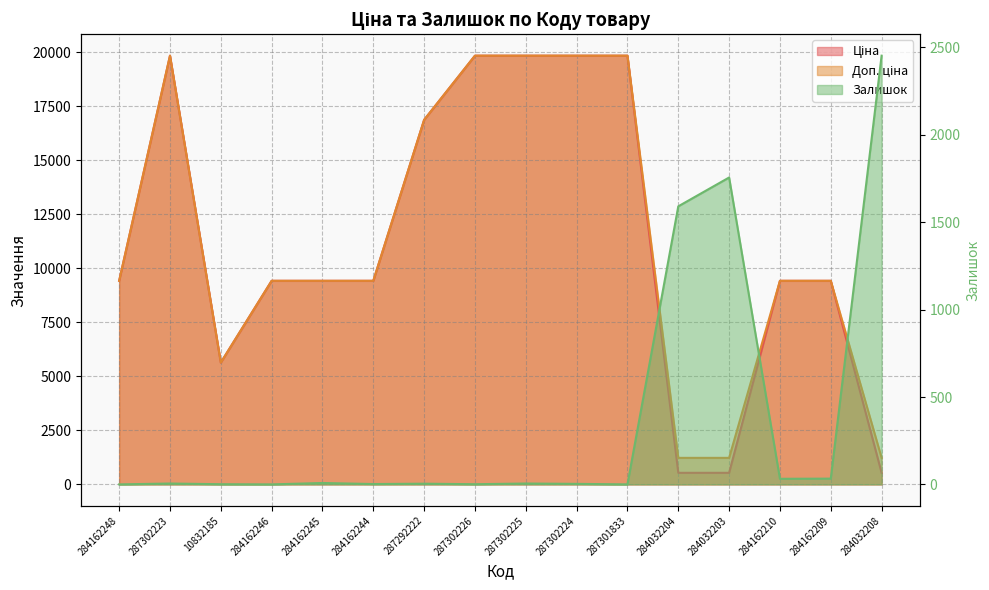

Reading right to left, transcribe all the data shown in this chart.

Ціна: 284032208=535.4	284162209=9416.9	284162210=9416.9	284032203=535.4	284032204=535.4	287301833=19831.1	287302224=19831.1	287302225=19831.1	287302226=19831.1	287292222=16863.2	284162244=9416.9	284162245=9416.9	284162246=9416.9	10832185=5636.0	287302223=19831.1	284162248=9416.9
Доп. ціна: 284032208=1227.2	284162209=9416.9	284162210=9416.9	284032203=1227.2	284032204=1227.2	287301833=19831.1	287302224=19831.1	287302225=19831.1	287302226=19831.1	287292222=16863.2	284162244=9416.9	284162245=9416.9	284162246=9416.9	10832185=5636.0	287302223=19831.1	284162248=9416.9
Залишок: 284032208=2453.0	284162209=33.0	284162210=32.0	284032203=1756.0	284032204=1591.0	287301833=0.0	287302224=3.0	287302225=5.0	287302226=1.0	287292222=4.0	284162244=2.0	284162245=8.0	284162246=0.0	10832185=1.0	287302223=5.0	284162248=0.0